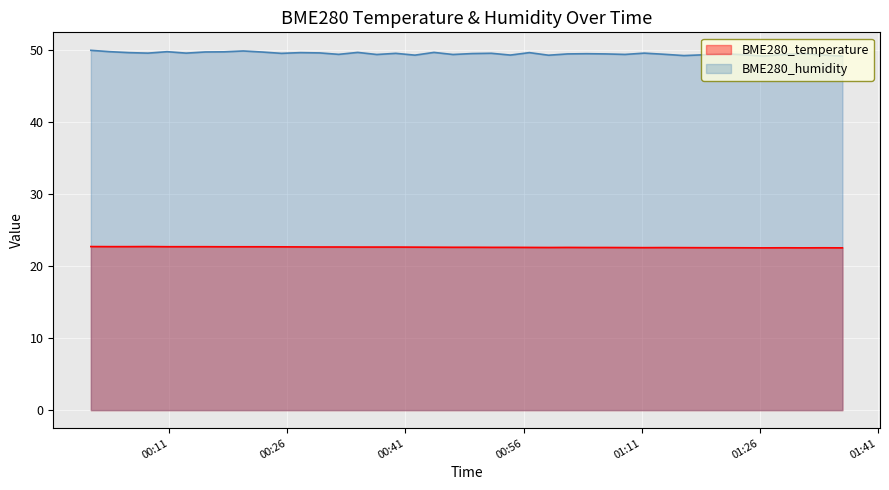

At how many categories does at least one series exceed 24?

40